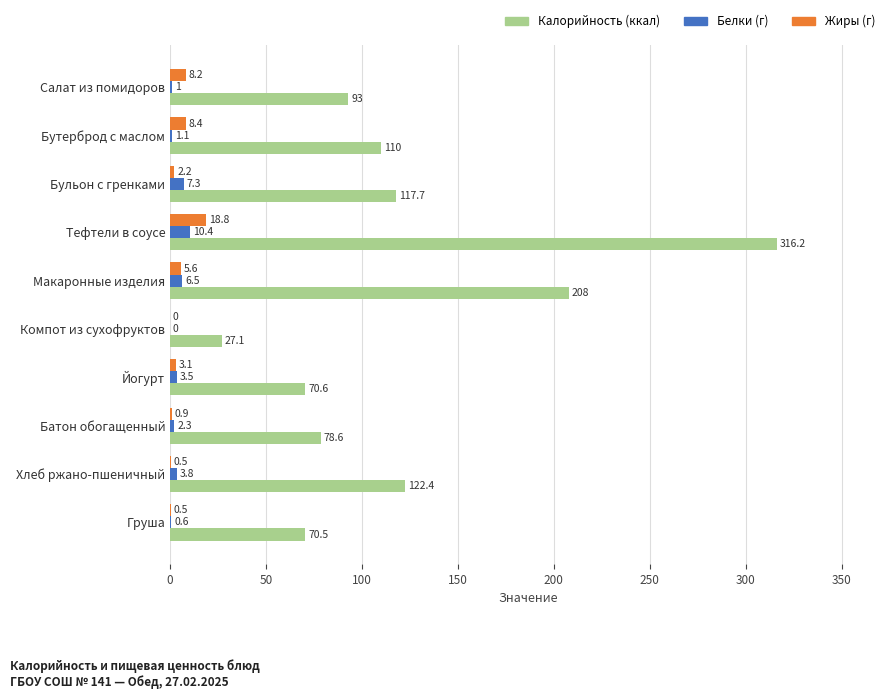

At which category is the sum across all series the highest?

Тефтели в соусе